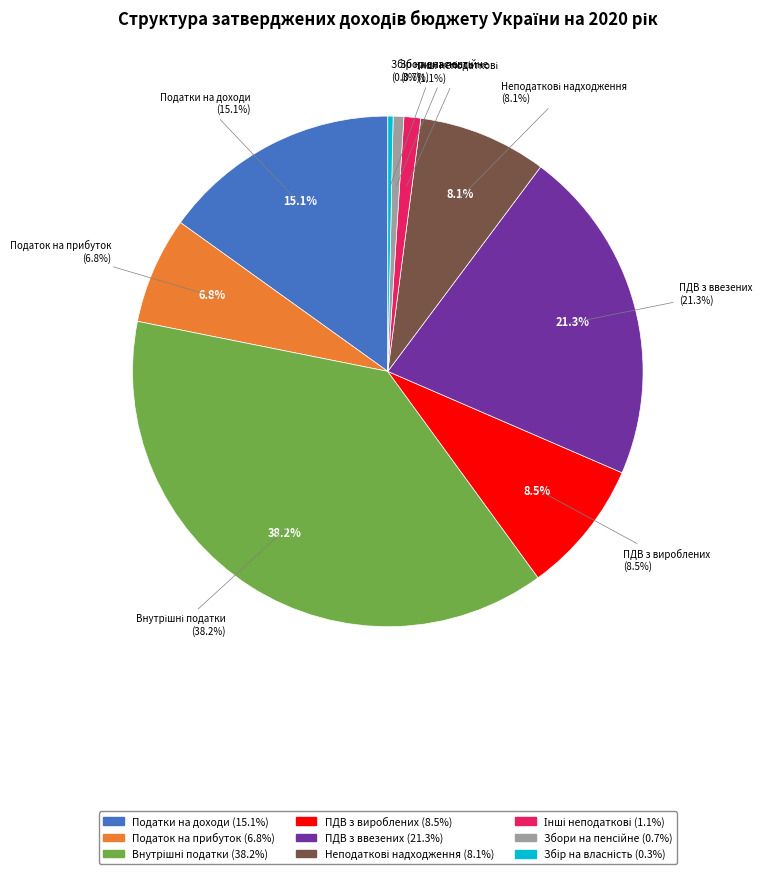

What portion of the pie excludes Інші неподаткові надходження?

98.9%